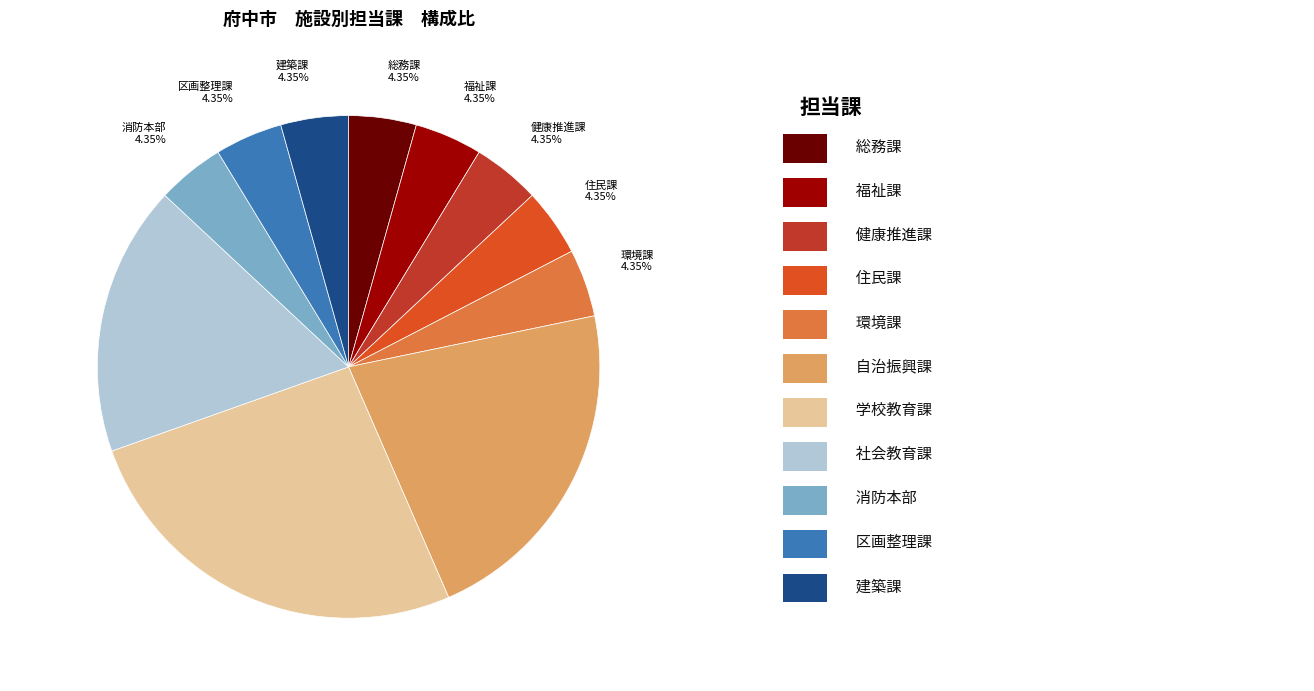

How many slices are in this pie chart?

11